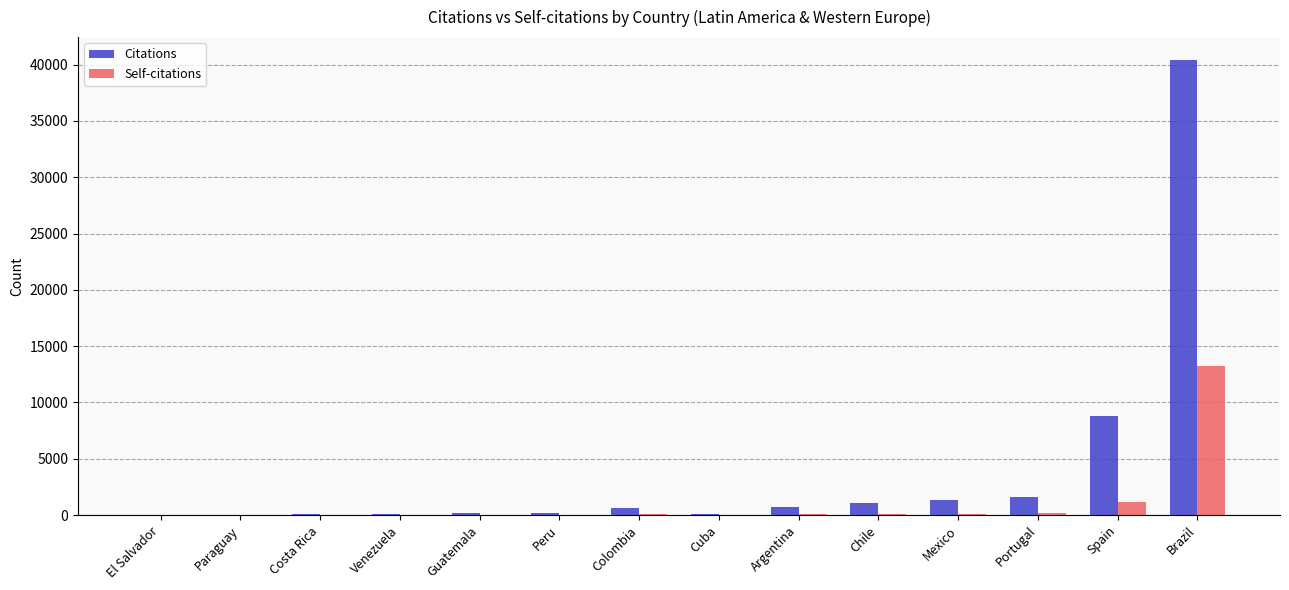

Read the Citations value at Brazil.

40422